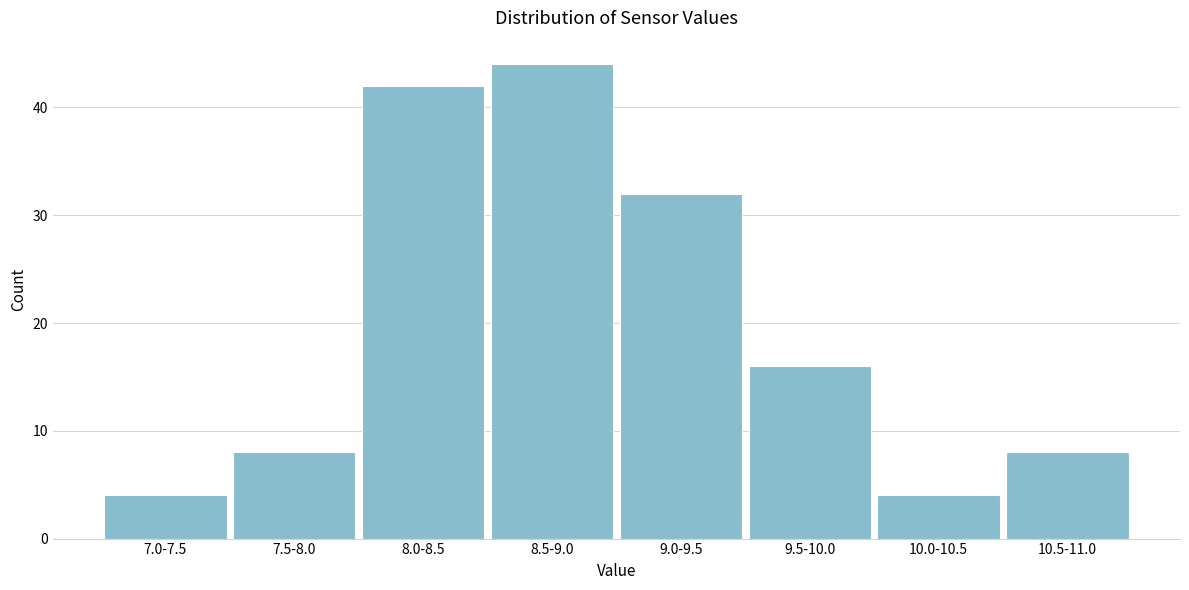

Reading left to right, list all the values displayed in this chart.

7.0-7.5=4	7.5-8.0=8	8.0-8.5=42	8.5-9.0=44	9.0-9.5=32	9.5-10.0=16	10.0-10.5=4	10.5-11.0=8